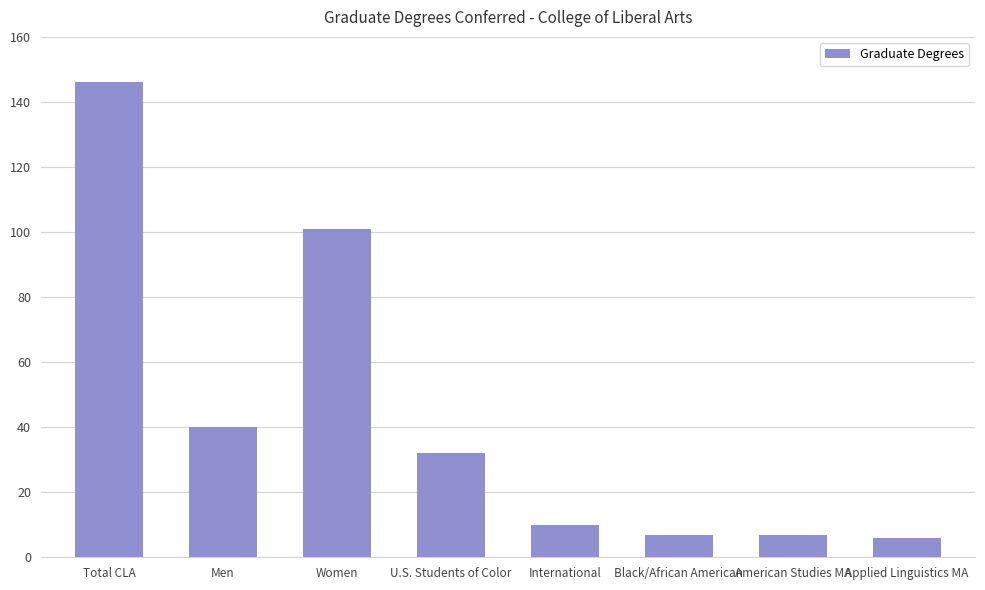

Between Total CLA and Black/African American, which is larger?

Total CLA